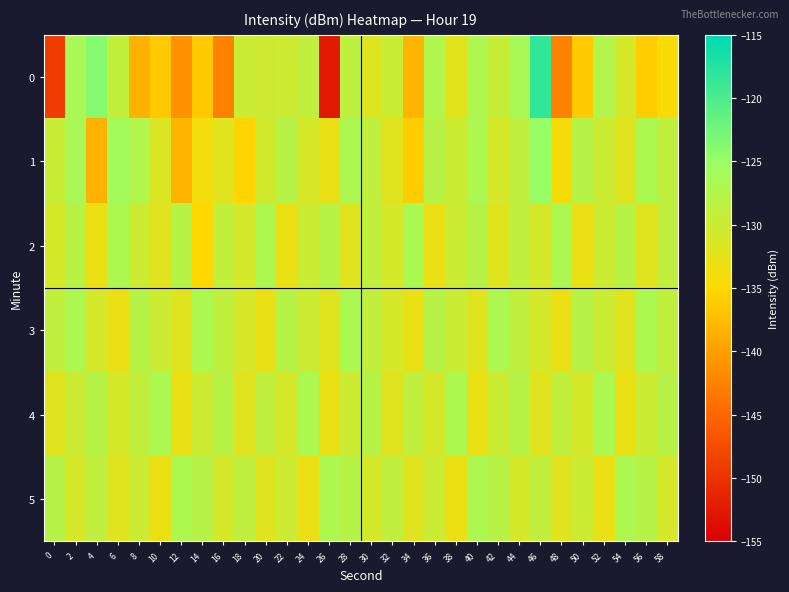

Reading left to right, extract all data points from this chart.

0: 0=-149.0	2=-126.6	4=-123.8	6=-129.1	8=-138.3	10=-136.3	12=-141.1	14=-136.2	16=-142.6	18=-129.9	20=-130.3	22=-130.1	24=-129.0	26=-152.4	28=-128.7	30=-131.7	32=-129.8	34=-138.1	36=-127.4	38=-132.2	40=-127.1	42=-129.5	44=-126.5	46=-118.3	48=-142.7	50=-136.2	52=-127.6	54=-130.9	56=-136.0	58=-134.4
1: 0=-129.7	2=-126.6	4=-138.4	6=-126.0	8=-127.5	10=-131.5	12=-138.1	14=-133.9	16=-132.0	18=-135.4	20=-130.5	22=-128.0	24=-131.0	26=-133.0	28=-127.0	30=-129.0	32=-132.0	34=-136.0	36=-128.0	38=-130.0	40=-127.0	42=-131.0	44=-129.0	46=-125.0	48=-134.0	50=-128.0	52=-130.0	54=-132.0	56=-127.0	58=-129.0
2: 0=-131.0	2=-128.0	4=-133.0	6=-127.0	8=-130.0	10=-132.0	12=-128.0	14=-135.0	16=-129.0	18=-131.0	20=-127.0	22=-133.0	24=-130.0	26=-128.0	28=-132.0	30=-129.0	32=-131.0	34=-127.0	36=-133.0	38=-130.0	40=-128.0	42=-132.0	44=-129.0	46=-131.0	48=-127.0	50=-133.0	52=-130.0	54=-128.0	56=-132.0	58=-129.0
3: 0=-129.0	2=-127.0	4=-131.0	6=-133.0	8=-128.0	10=-130.0	12=-132.0	14=-127.0	16=-129.0	18=-131.0	20=-133.0	22=-128.0	24=-130.0	26=-132.0	28=-127.0	30=-129.0	32=-131.0	34=-133.0	36=-128.0	38=-130.0	40=-132.0	42=-127.0	44=-129.0	46=-131.0	48=-133.0	50=-128.0	52=-130.0	54=-132.0	56=-127.0	58=-129.0
4: 0=-132.0	2=-130.0	4=-128.0	6=-131.0	8=-129.0	10=-127.0	12=-133.0	14=-130.0	16=-128.0	18=-132.0	20=-129.0	22=-131.0	24=-127.0	26=-133.0	28=-130.0	30=-128.0	32=-132.0	34=-129.0	36=-131.0	38=-127.0	40=-133.0	42=-130.0	44=-128.0	46=-132.0	48=-129.0	50=-131.0	52=-127.0	54=-133.0	56=-130.0	58=-128.0
5: 0=-128.0	2=-131.0	4=-129.0	6=-132.0	8=-130.0	10=-133.0	12=-127.0	14=-128.0	16=-131.0	18=-129.0	20=-132.0	22=-130.0	24=-133.0	26=-127.0	28=-128.0	30=-131.0	32=-129.0	34=-132.0	36=-130.0	38=-133.0	40=-127.0	42=-128.0	44=-131.0	46=-129.0	48=-132.0	50=-130.0	52=-133.0	54=-127.0	56=-128.0	58=-131.0